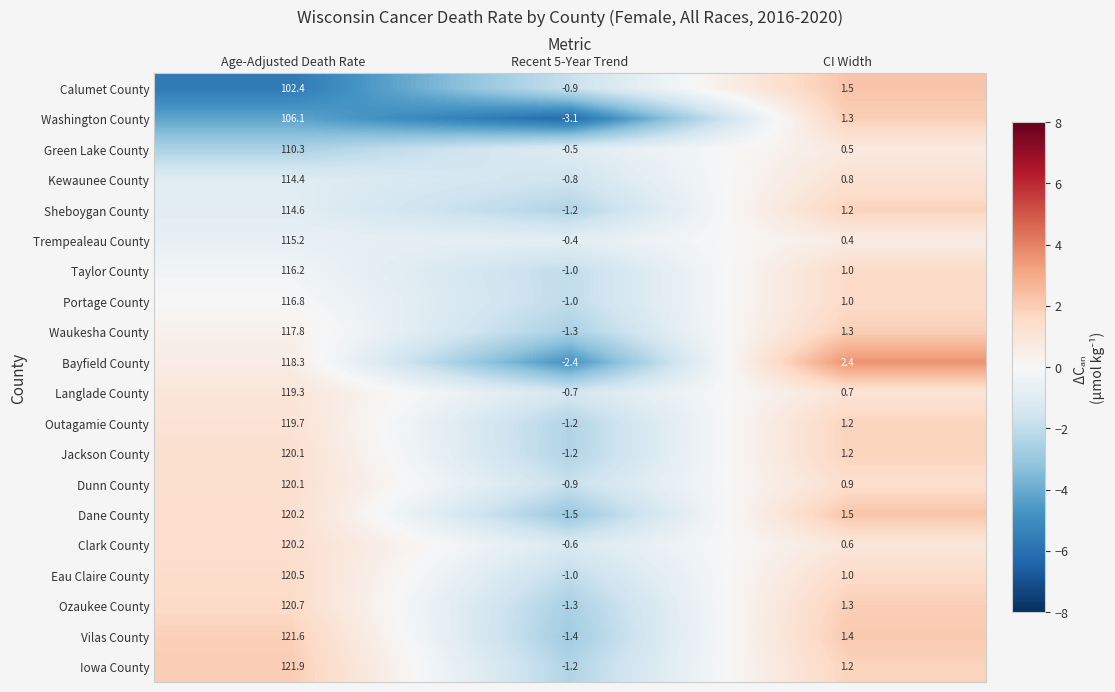

What is the sum of the Ozaukee County values at CI Width and Age-Adjusted Death Rate?

122.0